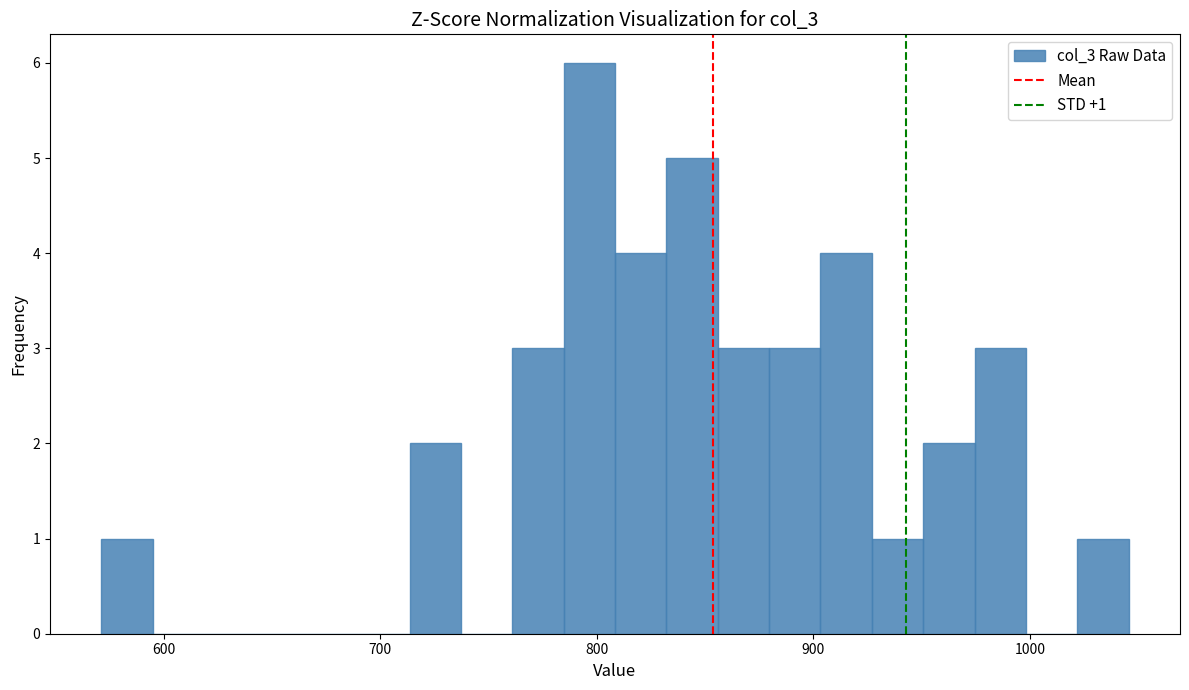

Read against the x-axis, roughly where is the centre of the tallest bar?

800